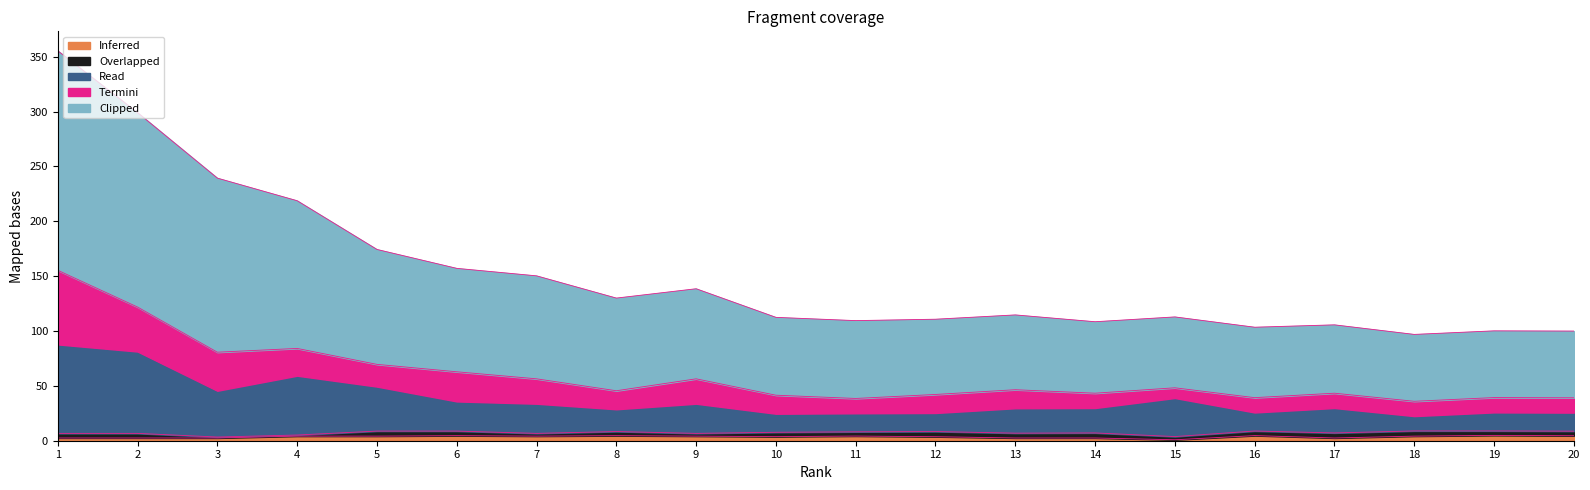

How many categories are shown in the chart?

20